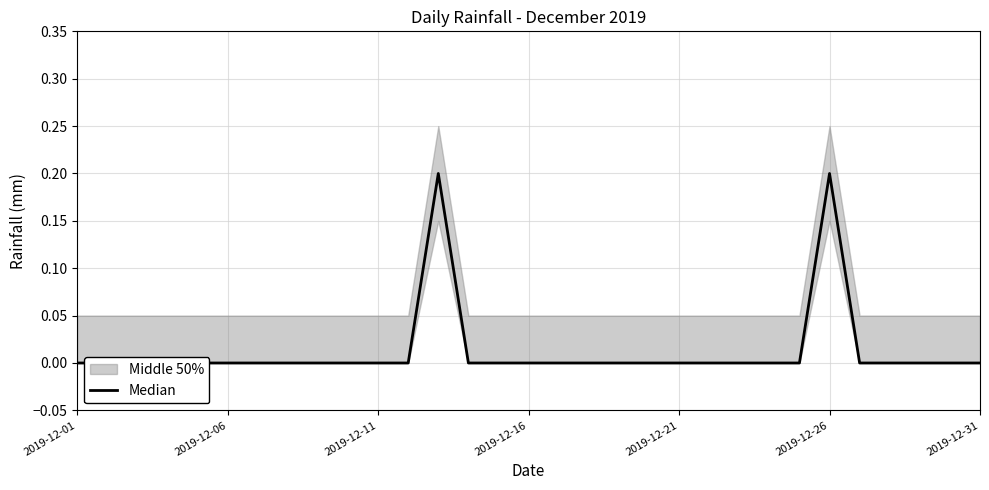

Reading left to right, list all the values displayed in this chart.

0.0	0.0	0.0	0.0	0.0	0.0	0.0	0.0	0.0	0.0	0.0	0.0	0.2	0.0	0.0	0.0	0.0	0.0	0.0	0.0	0.0	0.0	0.0	0.0	0.0	0.2	0.0	0.0	0.0	0.0	0.0